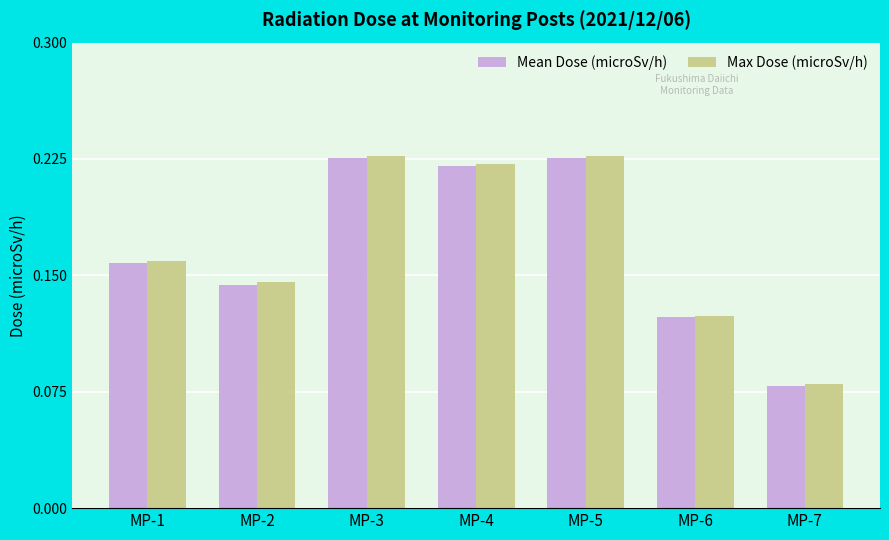

The value of Max Dose (microSv/h) at MP-1 is 0.1. True or false?

False